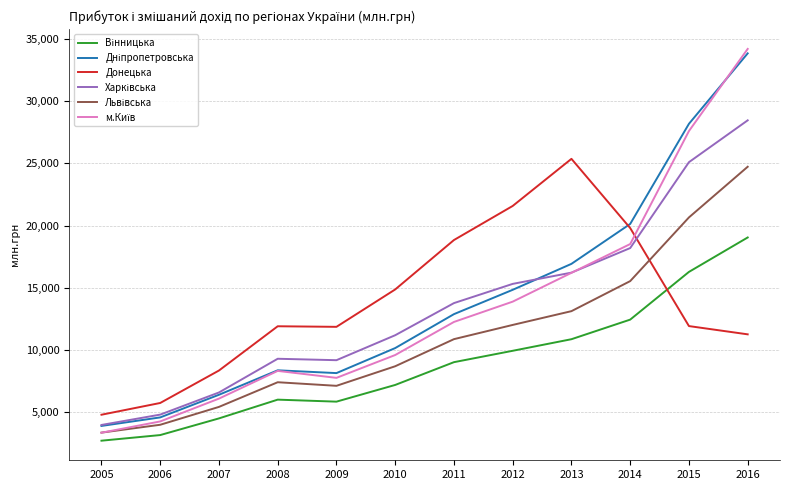

Read the Донецька value at 2016.

11260